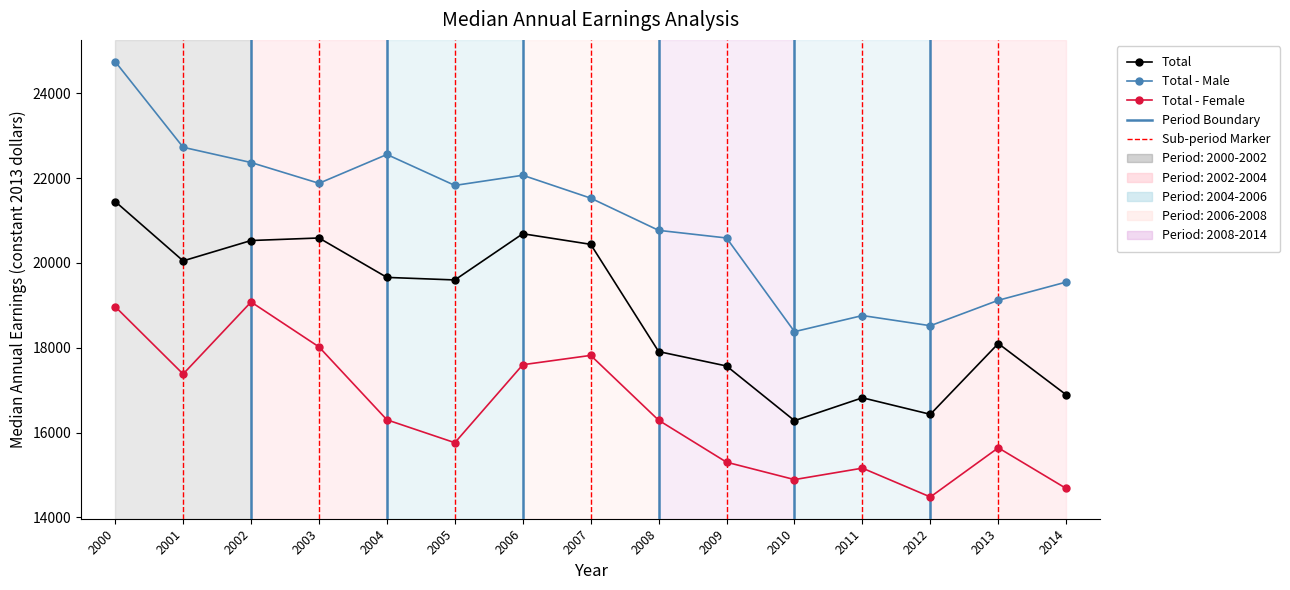

True or false: Total has more than 1 interior local peaks.

True